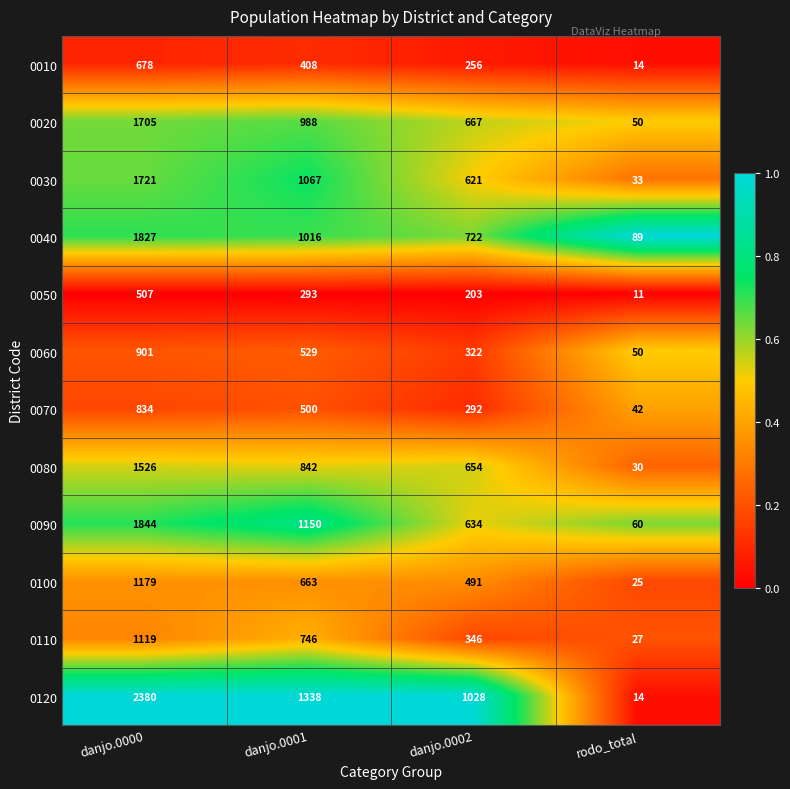

What is the sum of the 0030 values at danjo.0002 and rodo_total?

654